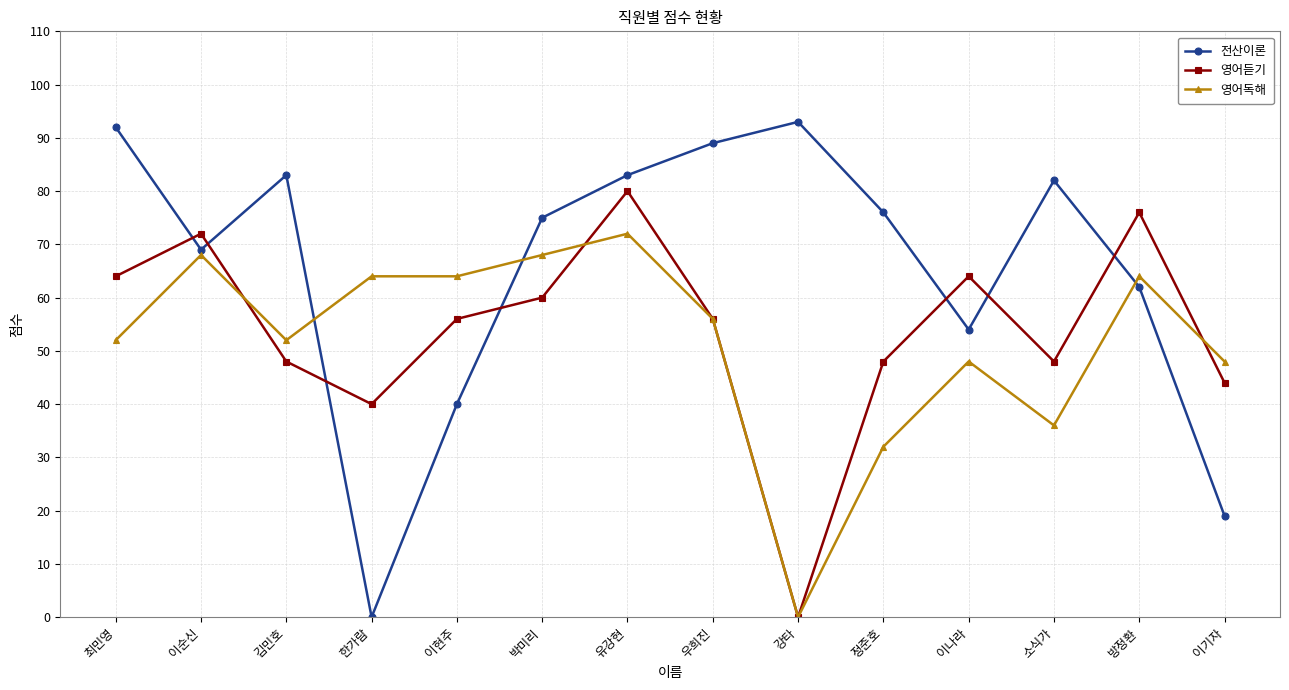

Rank the series by their average value, from lowest to highest.

영어독해, 영어듣기, 전산이론